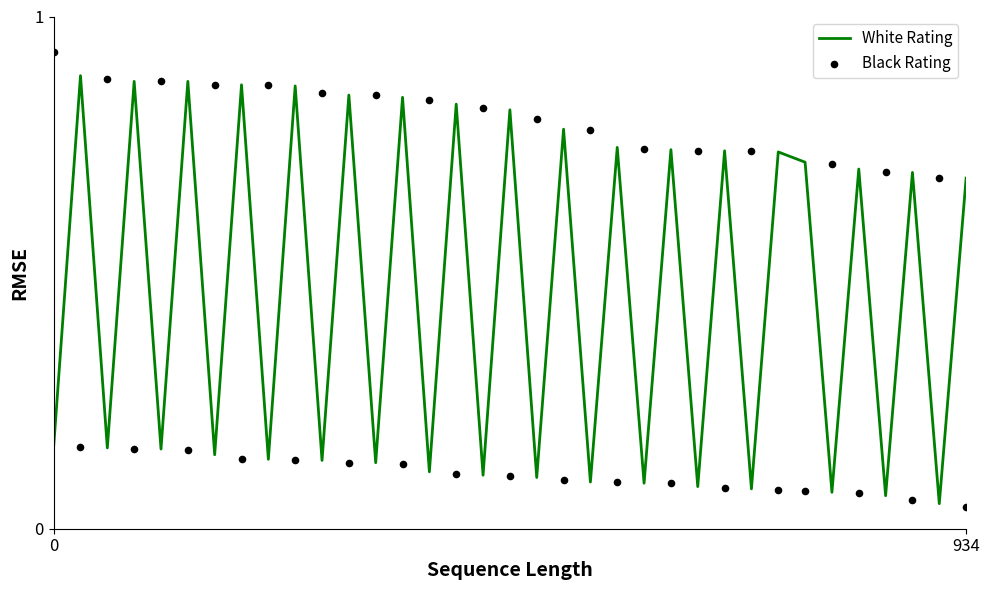

Which series has the largest total across all categories?

White Rating